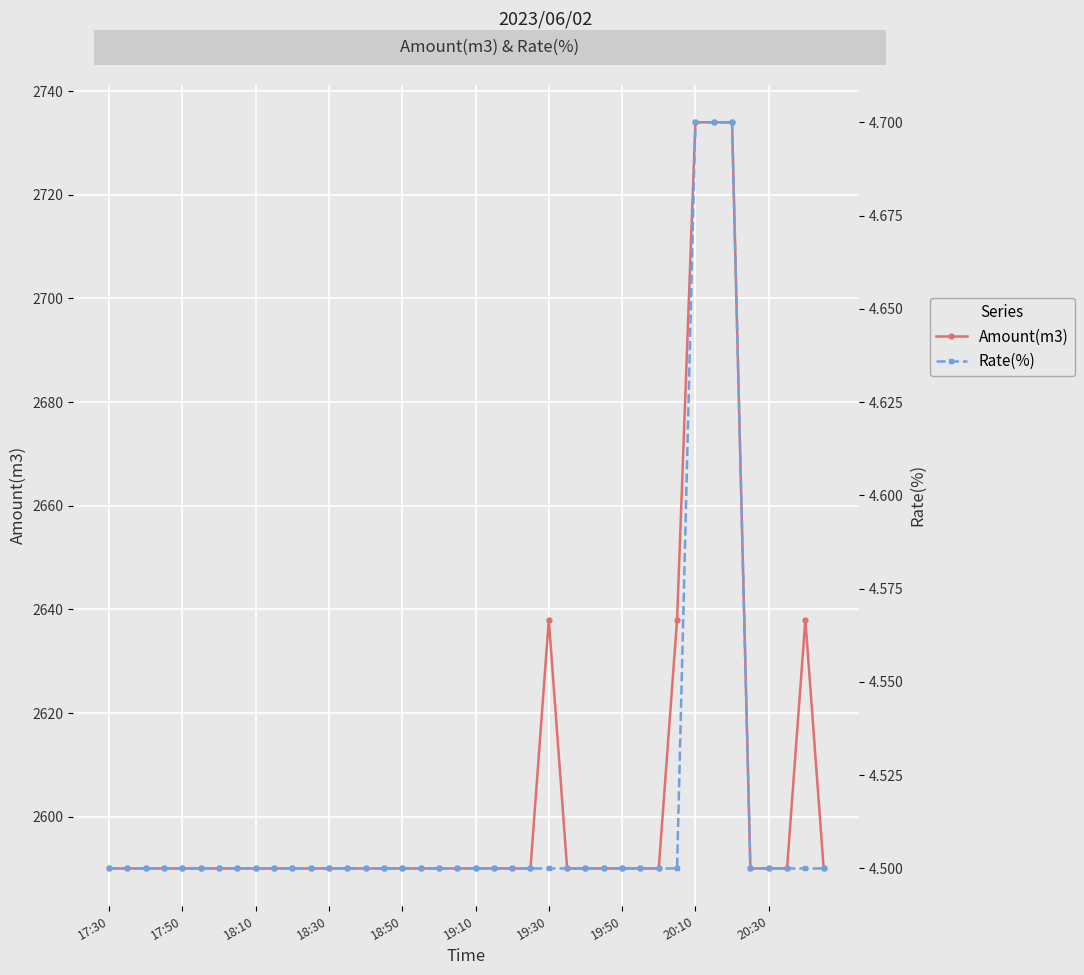

How many lines are shown in the chart?

2